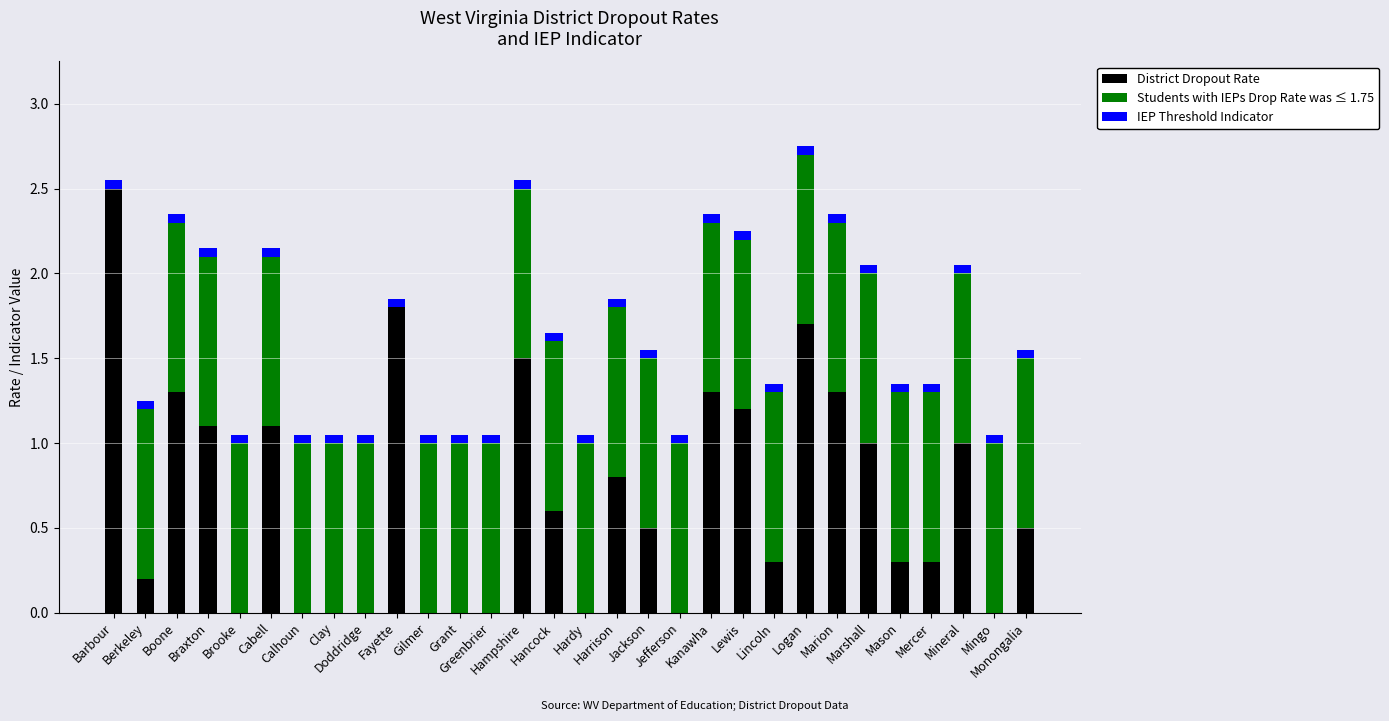

What is the sum of all District Dropout Rate values?

20.3